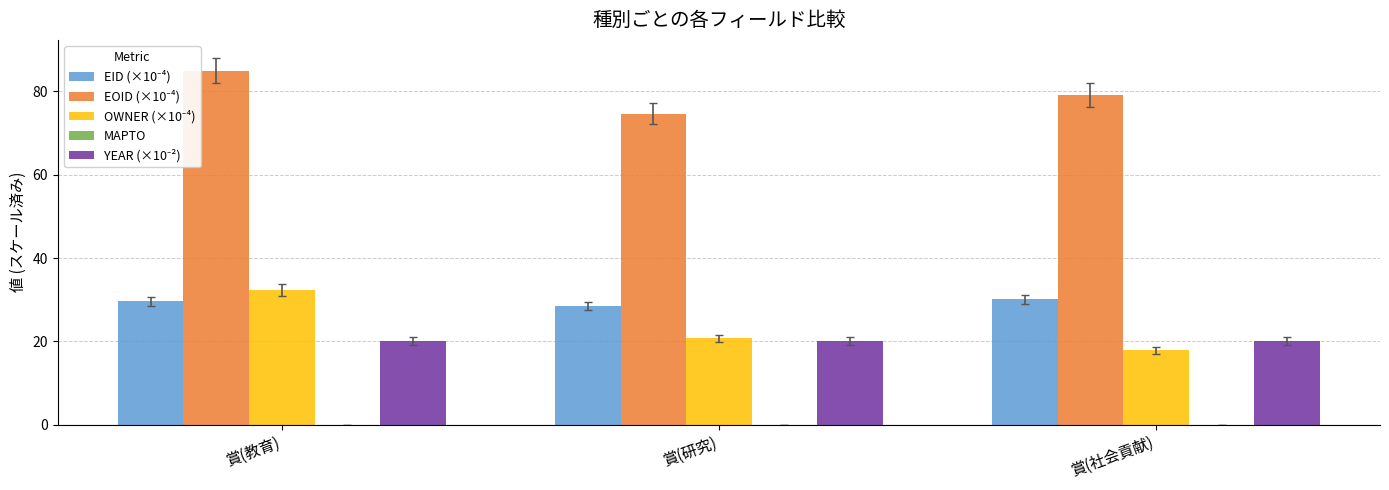

List the series in order of their peak value, highest first.

EOID (×10⁻⁴), OWNER (×10⁻⁴), EID (×10⁻⁴), YEAR (×10⁻²), MAPTO